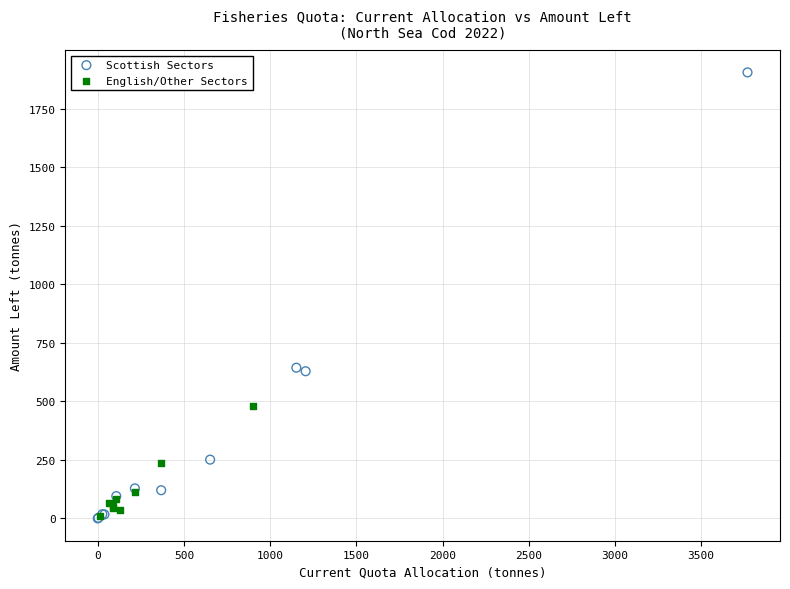

Which series has the largest Y range (max minus min)?

Scottish Sectors